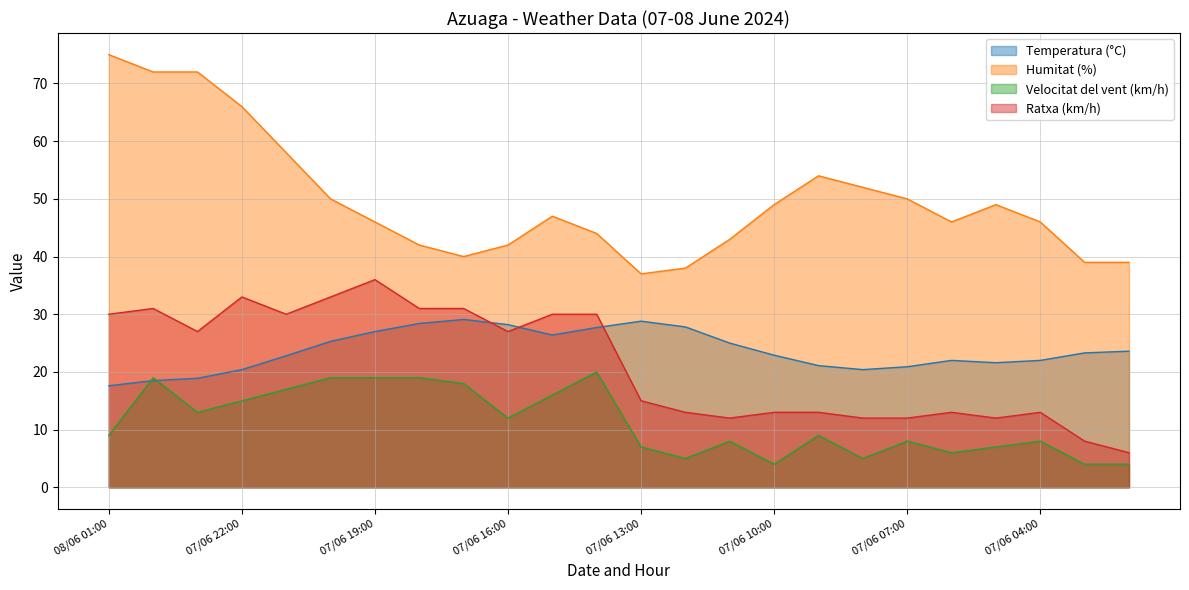

What is the label of the 22nd point from the left?

07/06 04:00